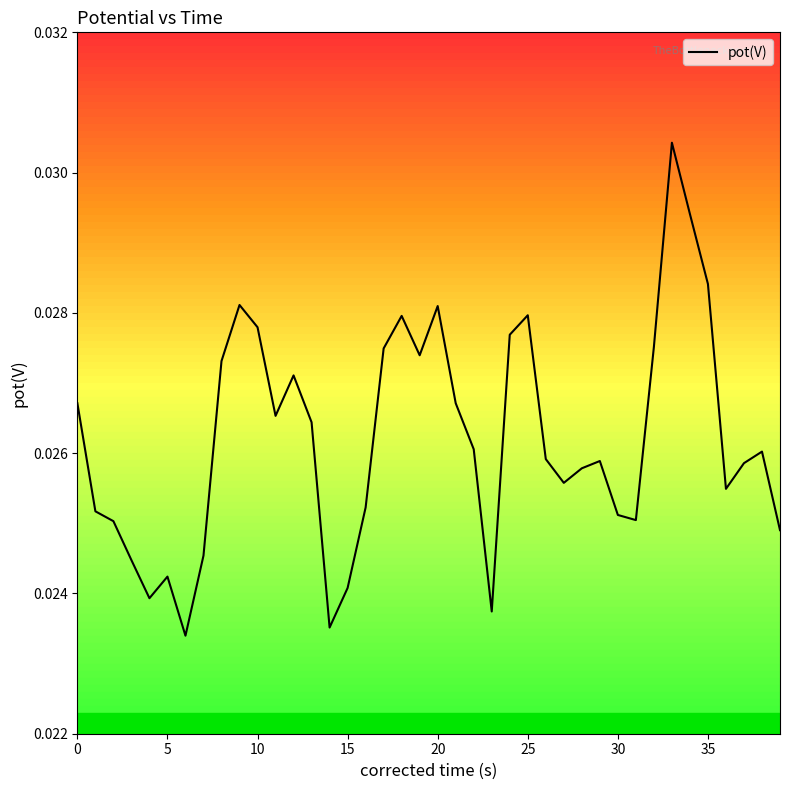

How many lines are shown in the chart?

1